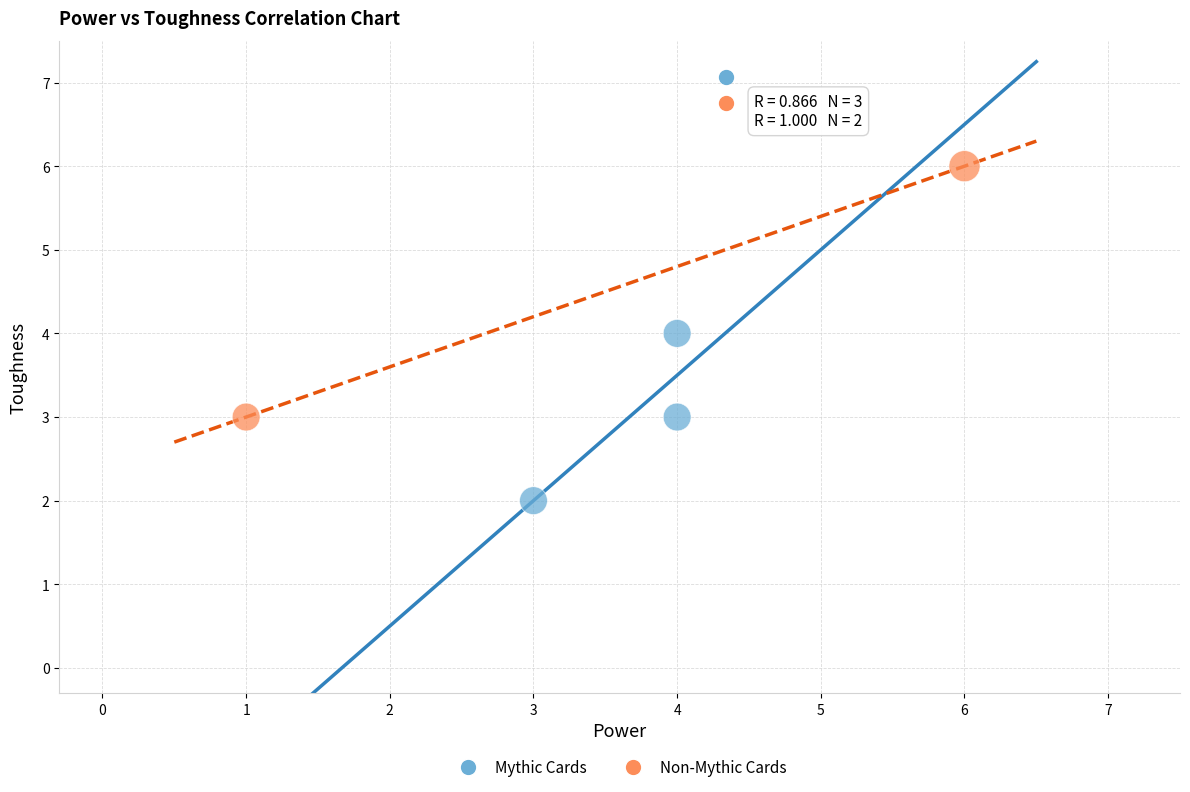

What are all the series names shown in the legend?

Mythic Cards, Non-Mythic Cards